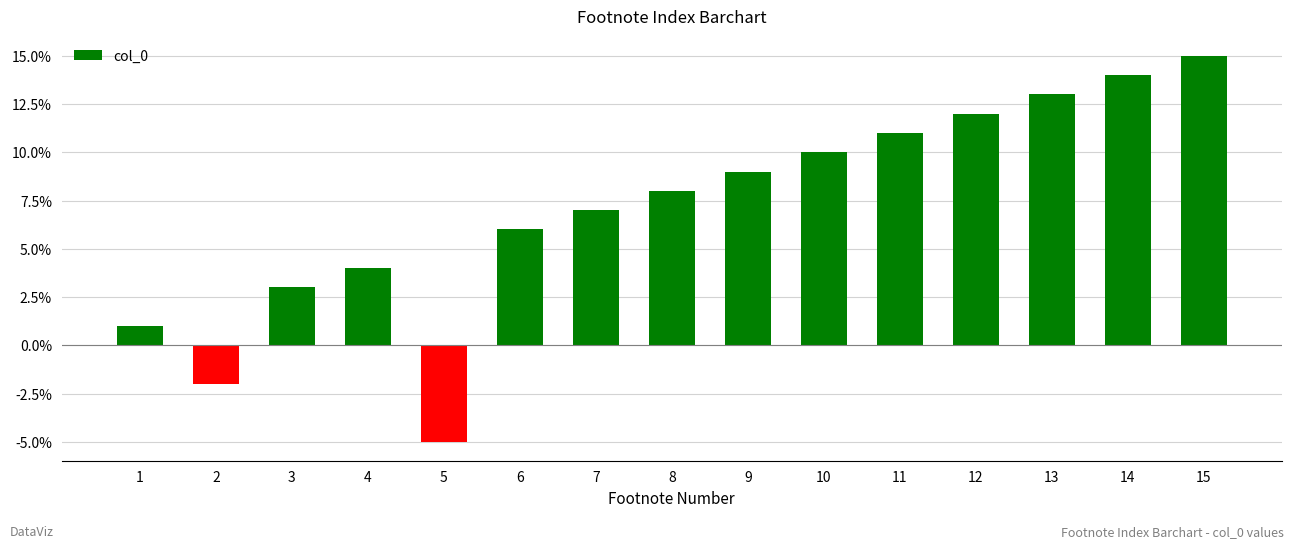

Reading left to right, extract all data points from this chart.

0.0	-0.0	0.0	0.0	-0.1	0.1	0.1	0.1	0.1	0.1	0.1	0.1	0.1	0.1	0.1